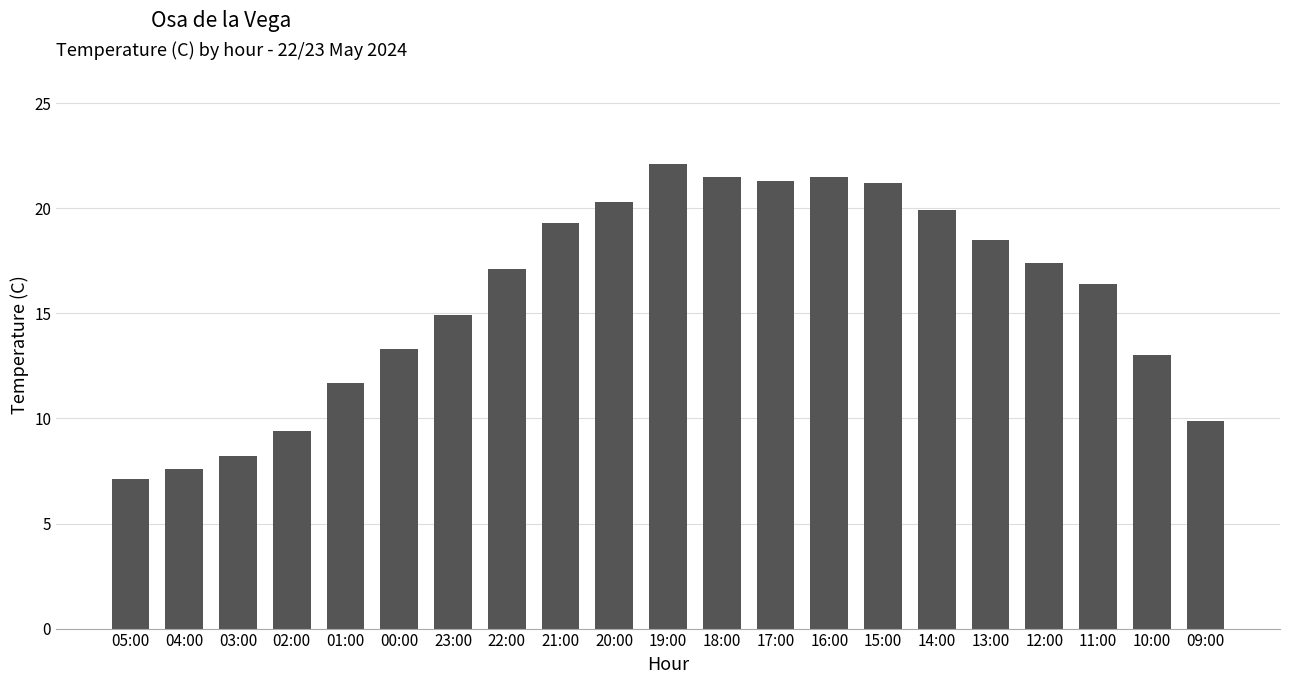

How many categories are shown in the chart?

21